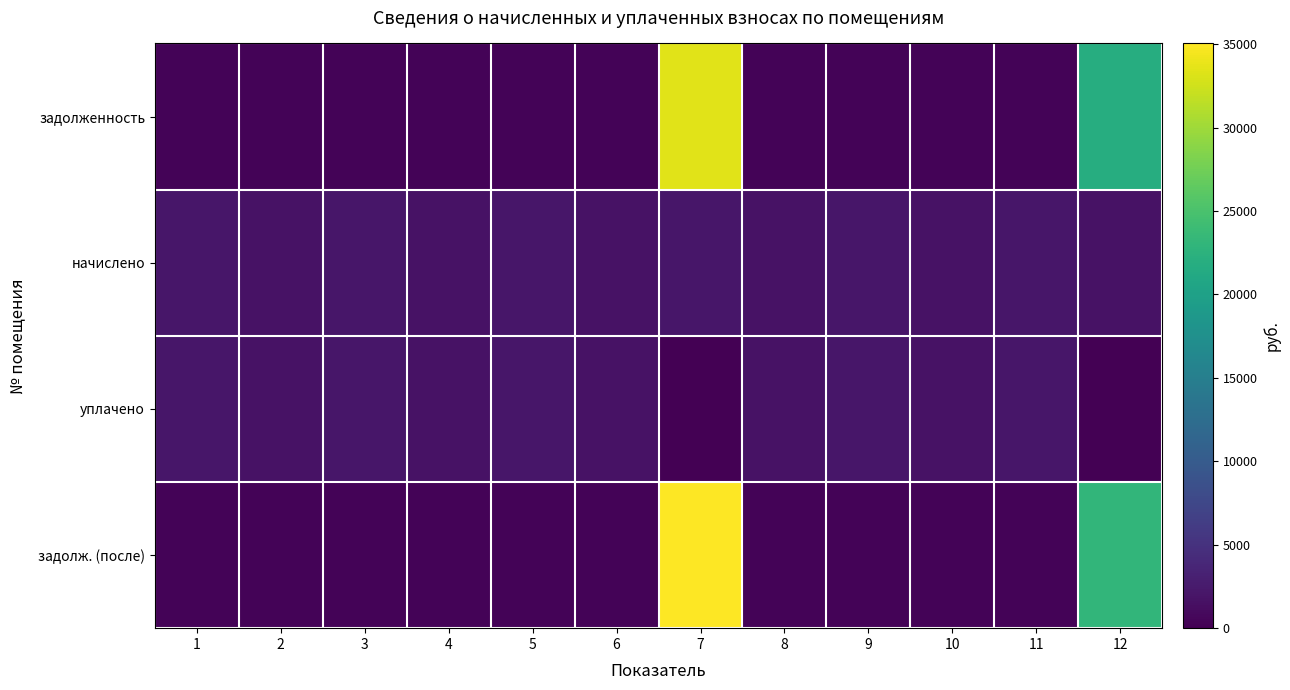

What is the greatest value displayed?

35047.8